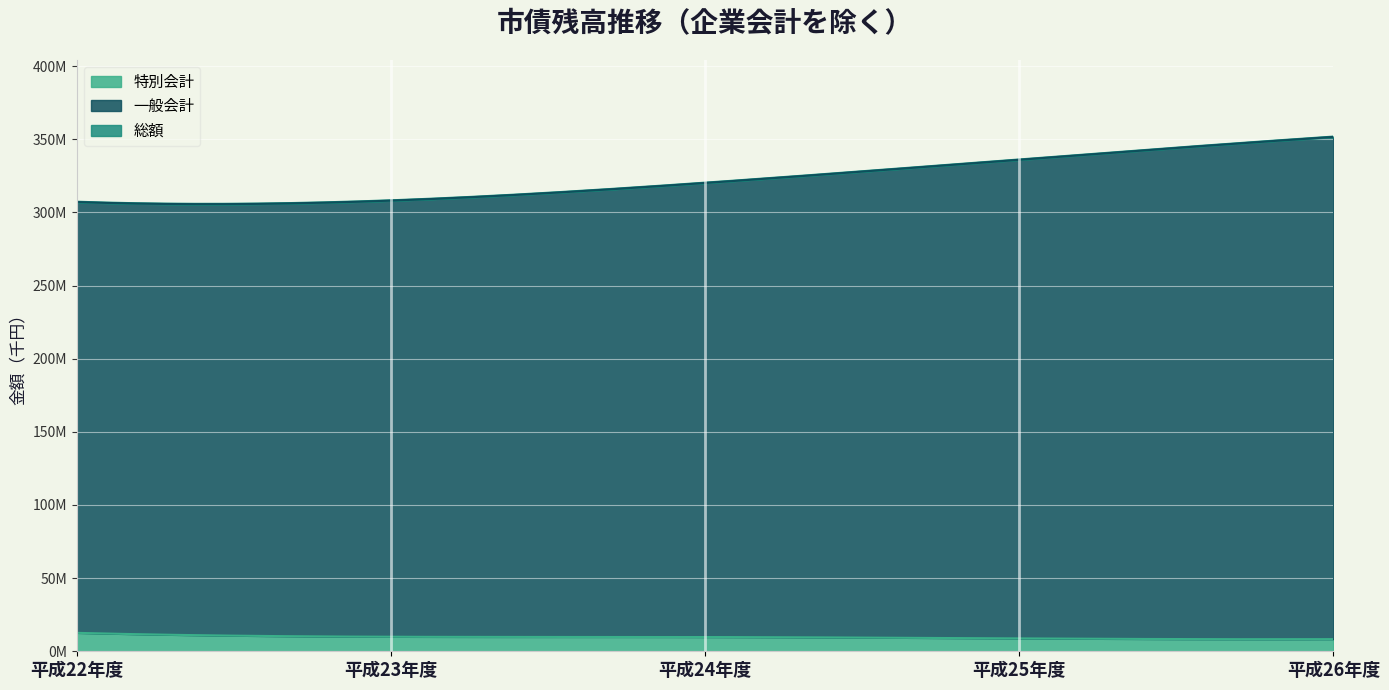

How many lines are shown in the chart?

3